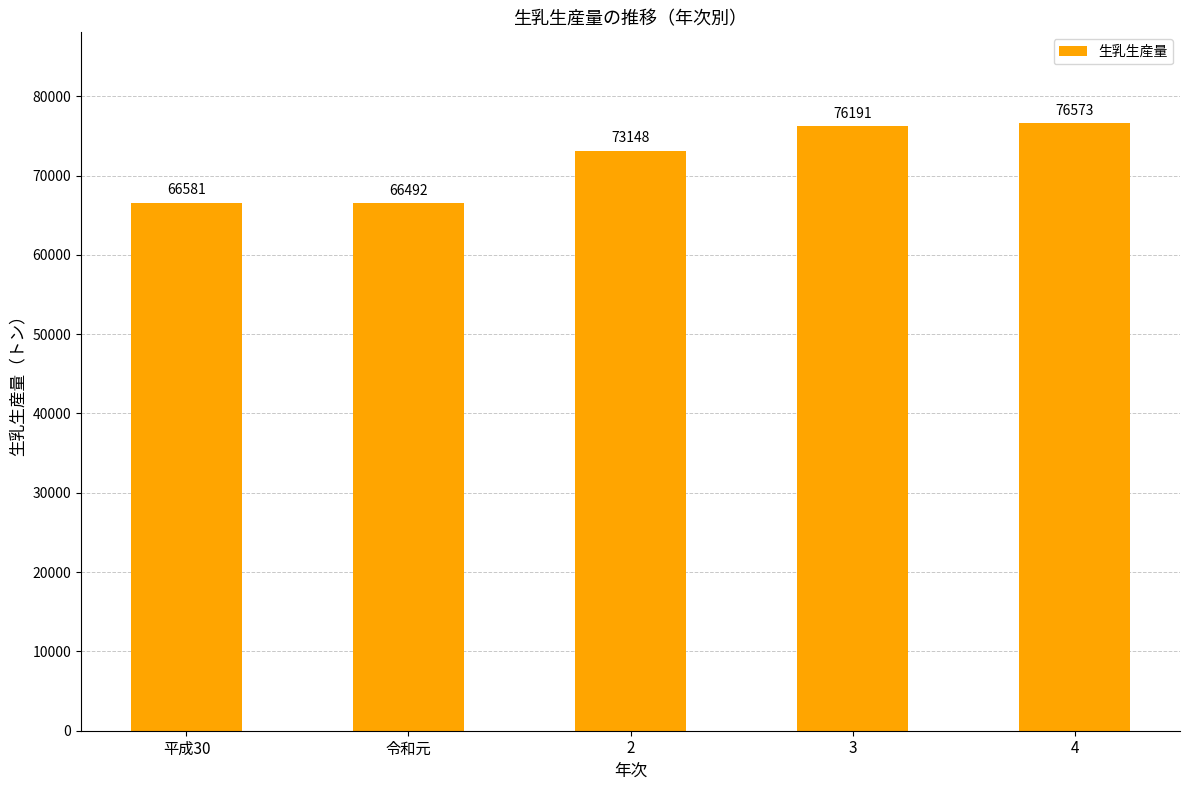

Rank the categories by value from highest to lowest.

4, 3, 2, 平成30, 令和元